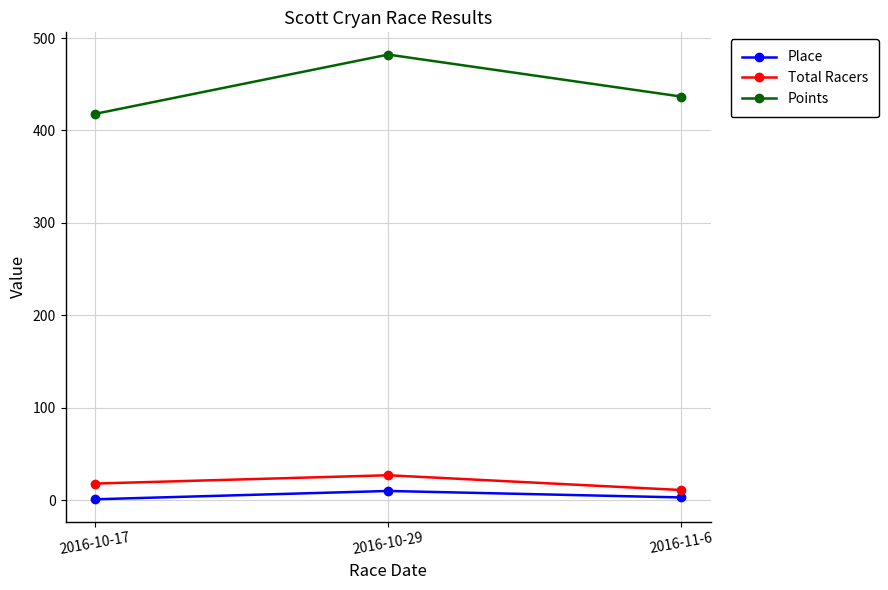

Is the value of Points at 2016-10-17 greater than the value of Total Racers at 2016-11-6?

Yes